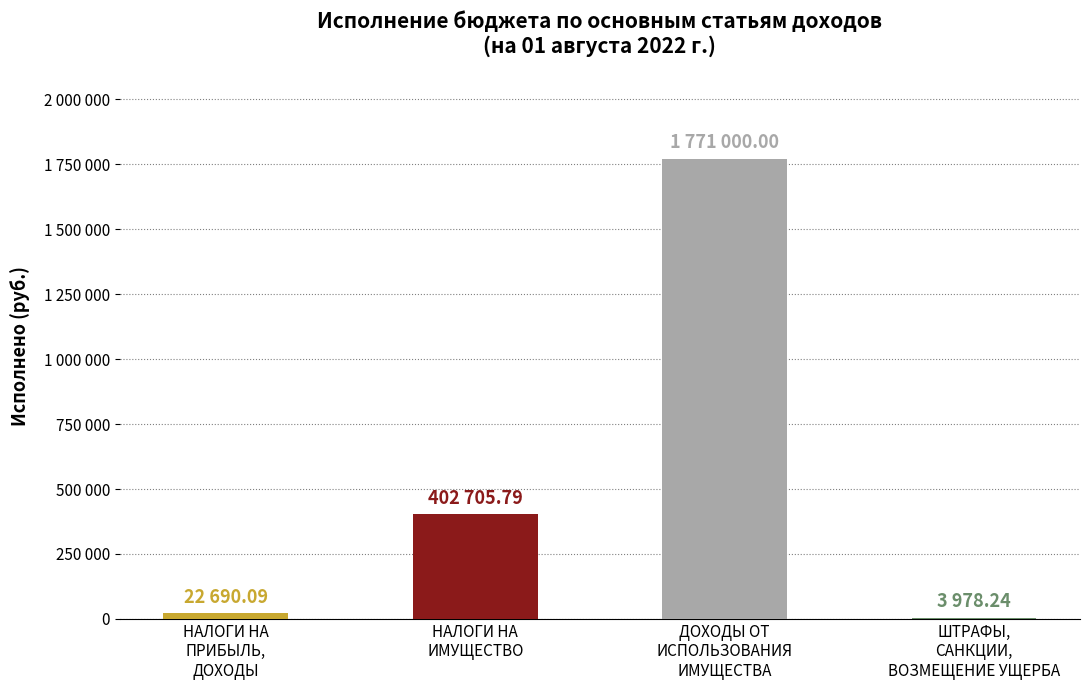

Reading right to left, list all the values displayed in this chart.

ШТРАФЫ,
САНКЦИИ,
ВОЗМЕЩЕНИЕ УЩЕРБА=3978.2	ДОХОДЫ ОТ
ИСПОЛЬЗОВАНИЯ
ИМУЩЕСТВА=1771000.0	НАЛОГИ НА
ИМУЩЕСТВО=402705.8	НАЛОГИ НА
ПРИБЫЛЬ,
ДОХОДЫ=22690.1